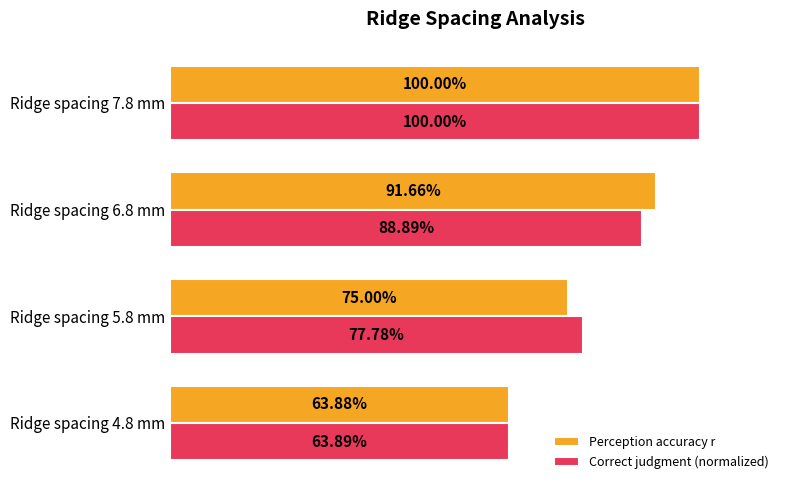

What are all the series names shown in the legend?

Perception accuracy r, Correct judgment (normalized)